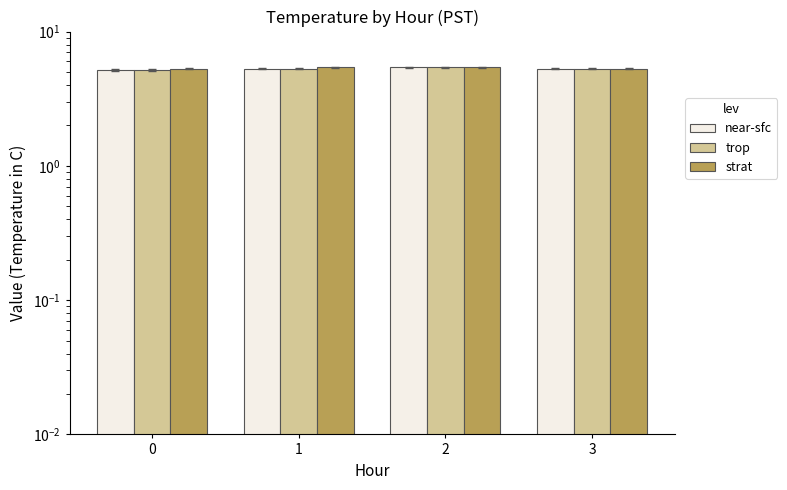

What is the sum of the near-sfc values at 2 and 0?

10.6